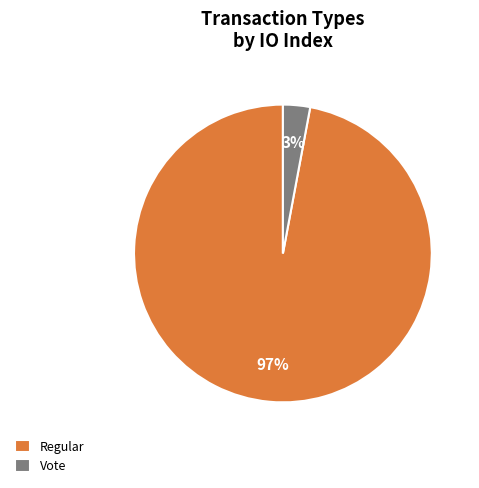

How many segments does this pie chart have?

2